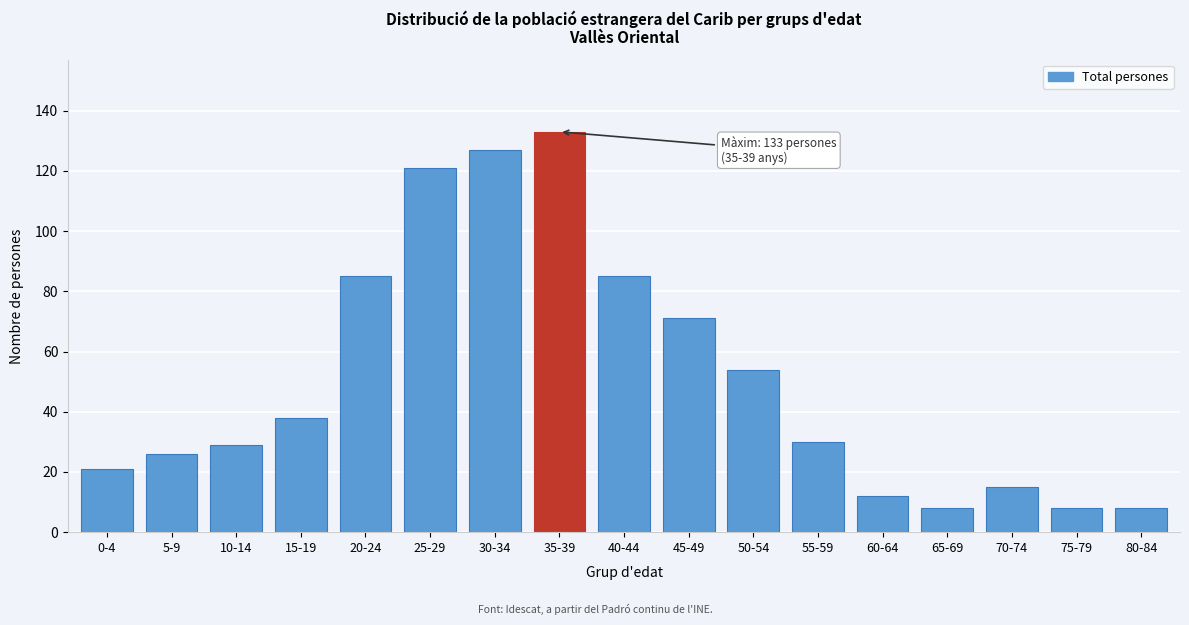

Reading left to right, what are all the values shown in this chart?

21	26	29	38	85	121	127	133	85	71	54	30	12	8	15	8	8